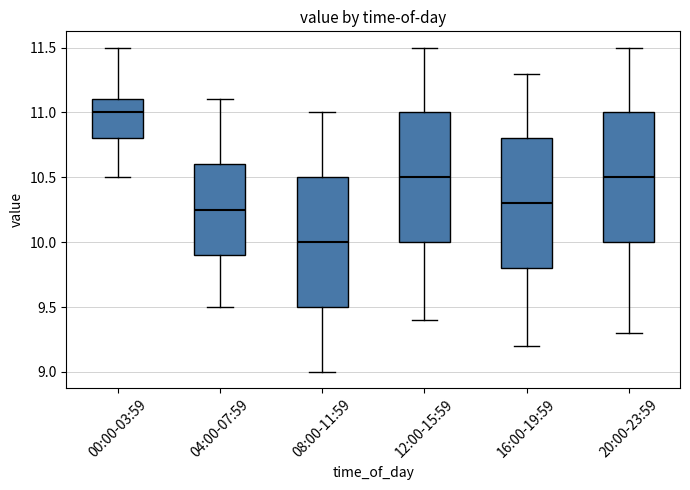

Reading left to right, transcribe this box plot: for each box, give where its median line is, the range the box spans, and where its two whiskers end, as read against the y-axis. The values are not printed on the chart, so give them approximately, as read against the axis.

00:00-03:59: median 11.00, box 10.80 to 11.10, whiskers 10.50 to 11.50
04:00-07:59: median 10.25, box 9.90 to 10.60, whiskers 9.50 to 11.10
08:00-11:59: median 10.00, box 9.50 to 10.50, whiskers 9.00 to 11.00
12:00-15:59: median 10.50, box 10.00 to 11.00, whiskers 9.40 to 11.50
16:00-19:59: median 10.30, box 9.80 to 10.80, whiskers 9.20 to 11.30
20:00-23:59: median 10.50, box 10.00 to 11.00, whiskers 9.30 to 11.50